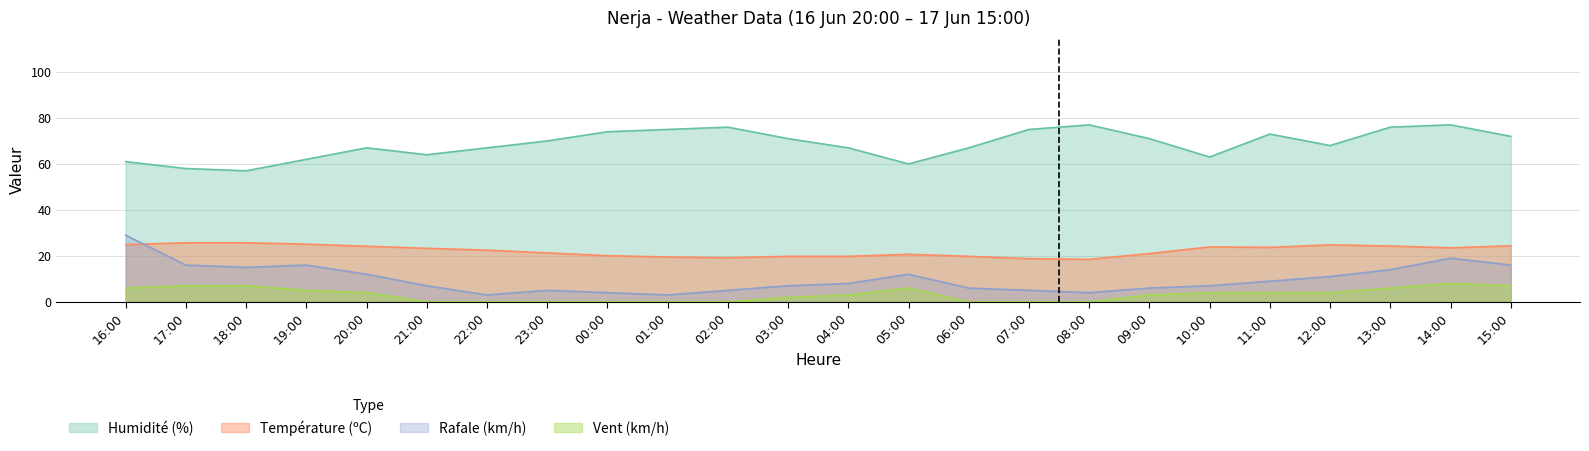

Rank the series at 19:00 from highest to lowest value.

Humidité (%), Température (ºC), Rafale (km/h), Vent (km/h)